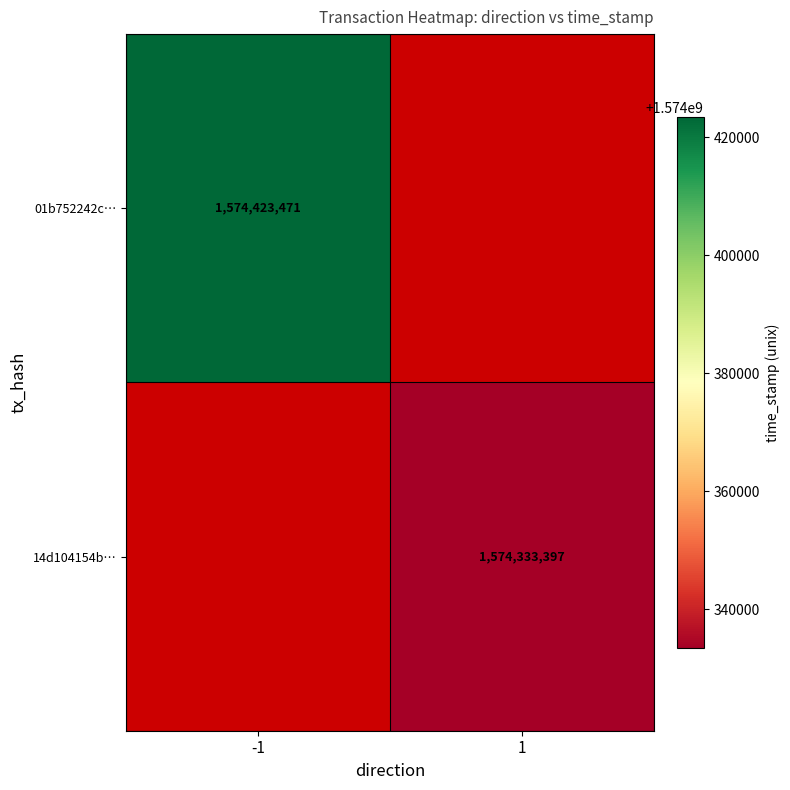

Is it true that 01b752242c… equals 1574423471 at -1?

True